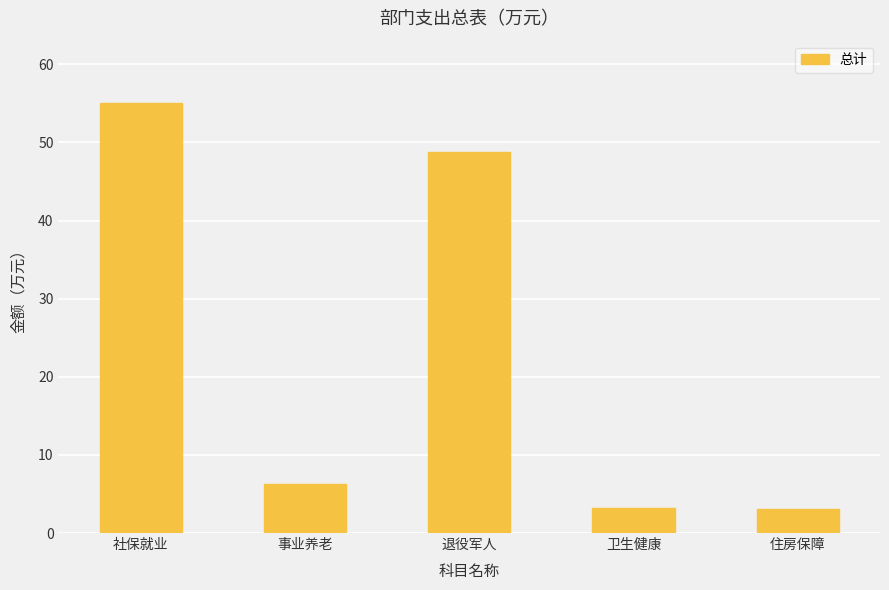

What is the value of the 1st bar from the left?

55.0